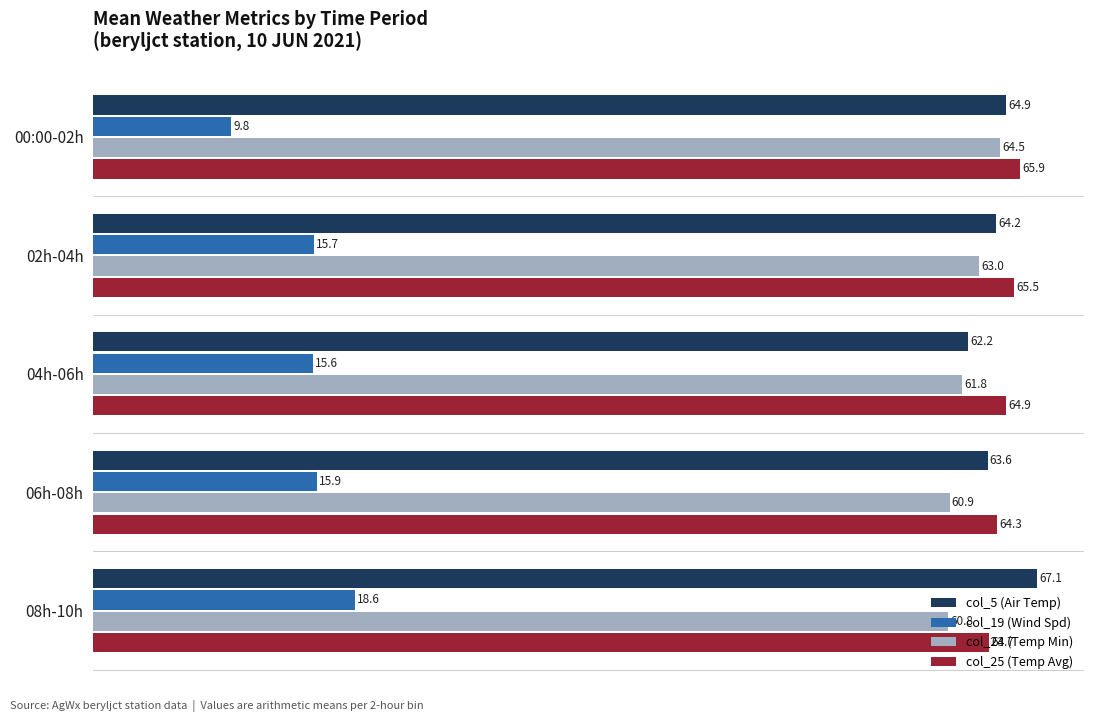

What is the maximum value for col_5 (Air Temp)?

67.1